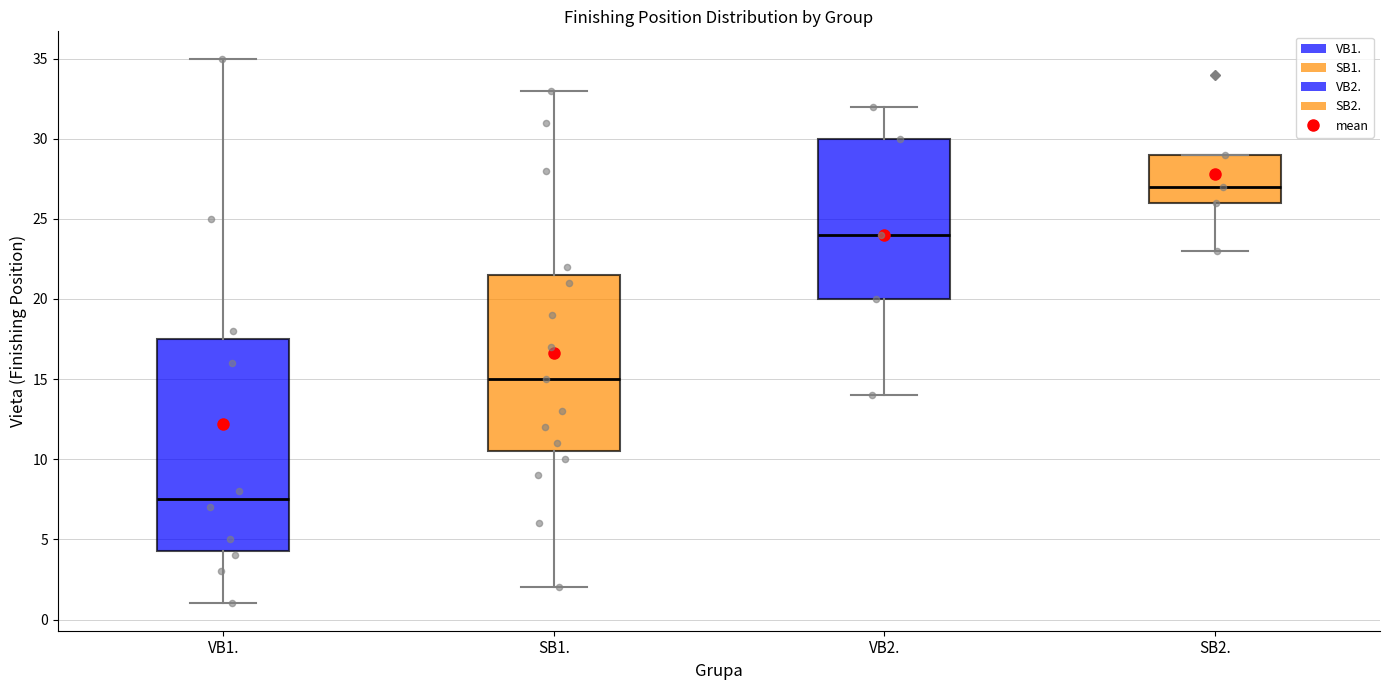

Where is the upper edge of the box for VB1. on the y-axis? The values are not printed on the chart, so give them approximately, as read against the axis.

17.5